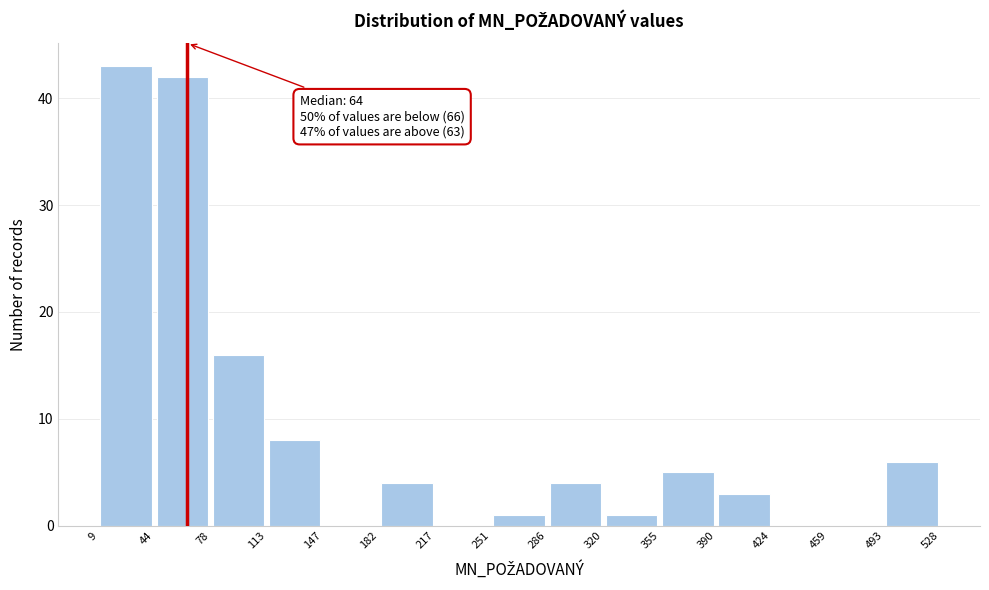

Which range on the x-axis has the tallest bar?

9 to 44